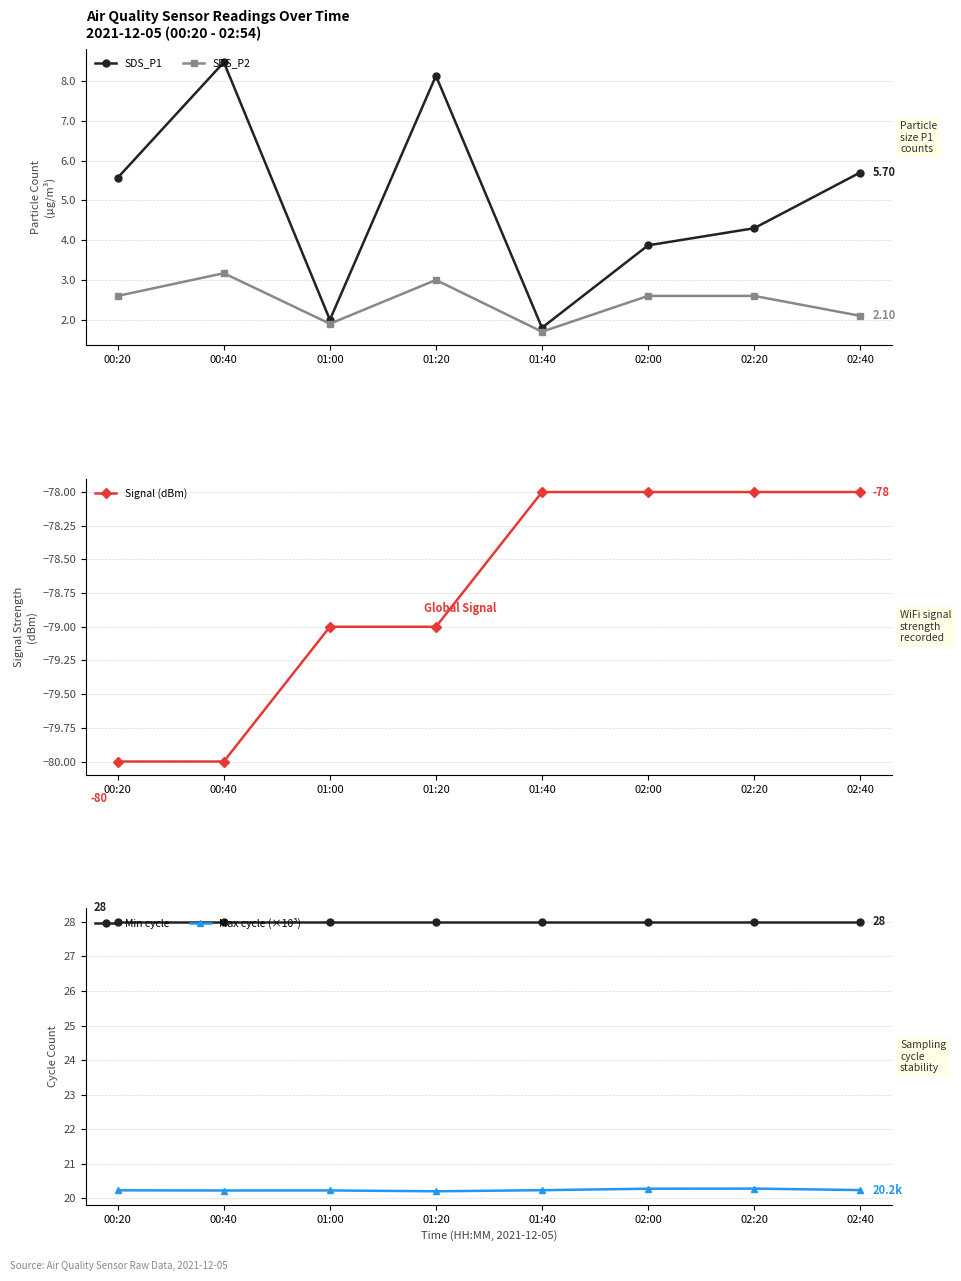

Is the value of Min cycle at 02:40 greater than the value of SDS_P2 at 00:20?

Yes